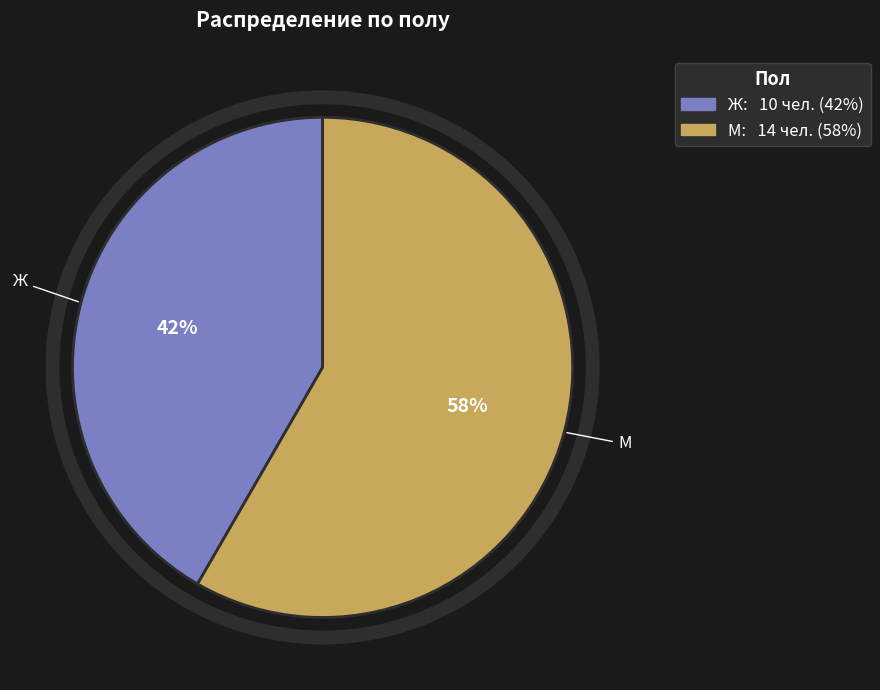

Approximately how many times larger is the value at Ж compared to М?

0.7